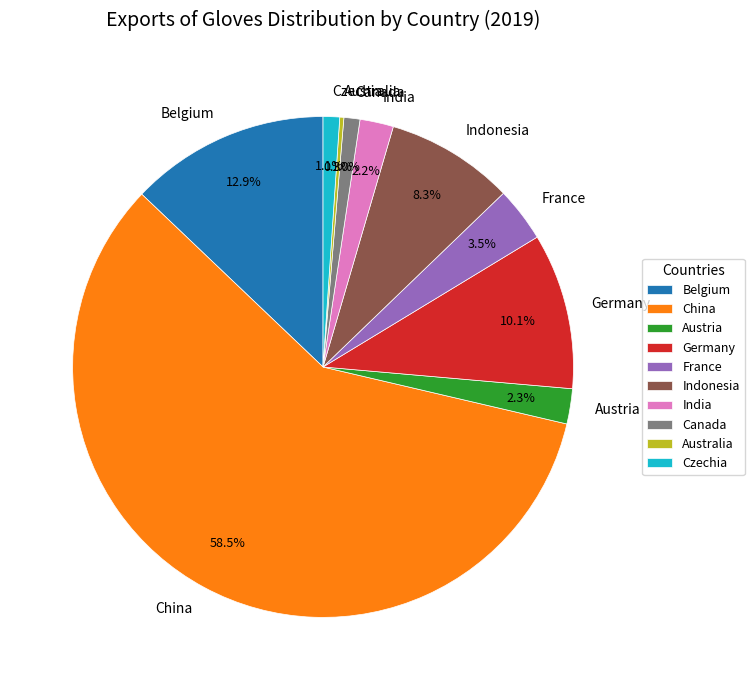

Which slice is the largest?

China